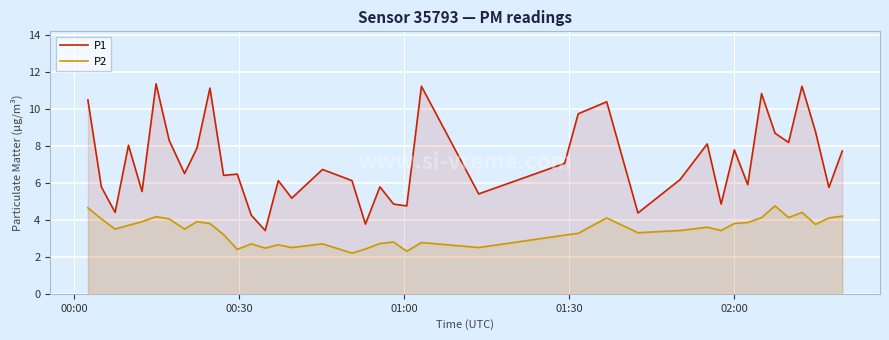

What are all the series names shown in the legend?

P1, P2